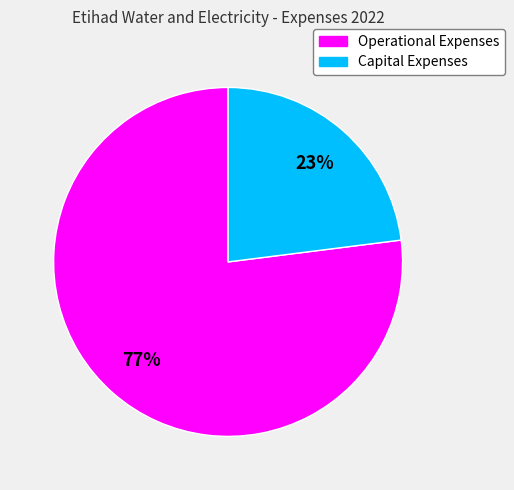

Which category has the biggest portion of the pie?

Operational Expenses